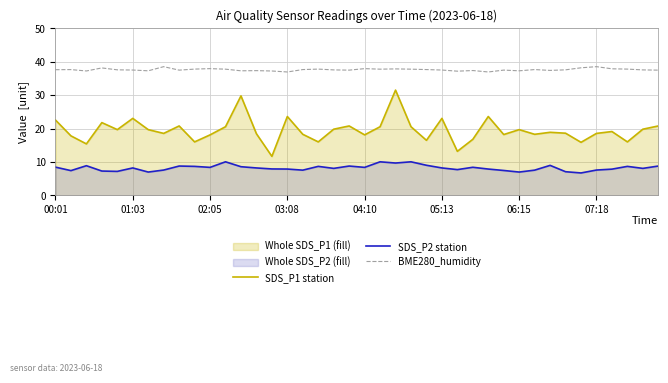

List the series in order of their peak value, highest first.

BME280_humidity, SDS_P1 station, SDS_P2 station